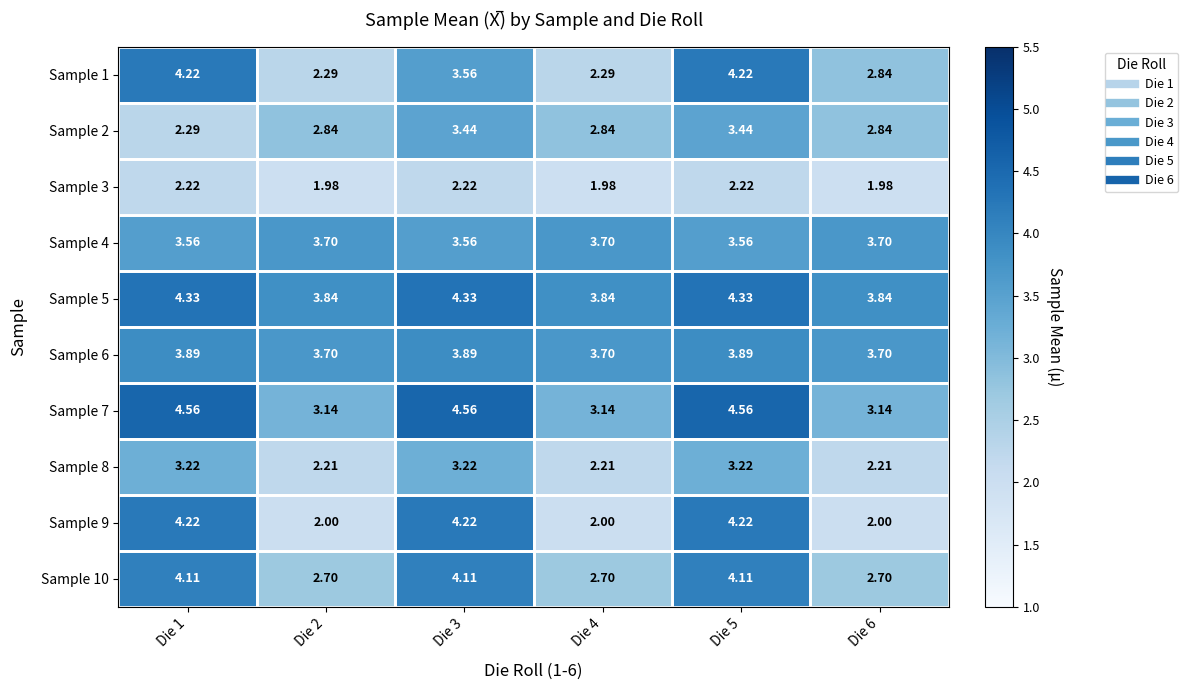

At how many categories does at least one series exceed 3?

6